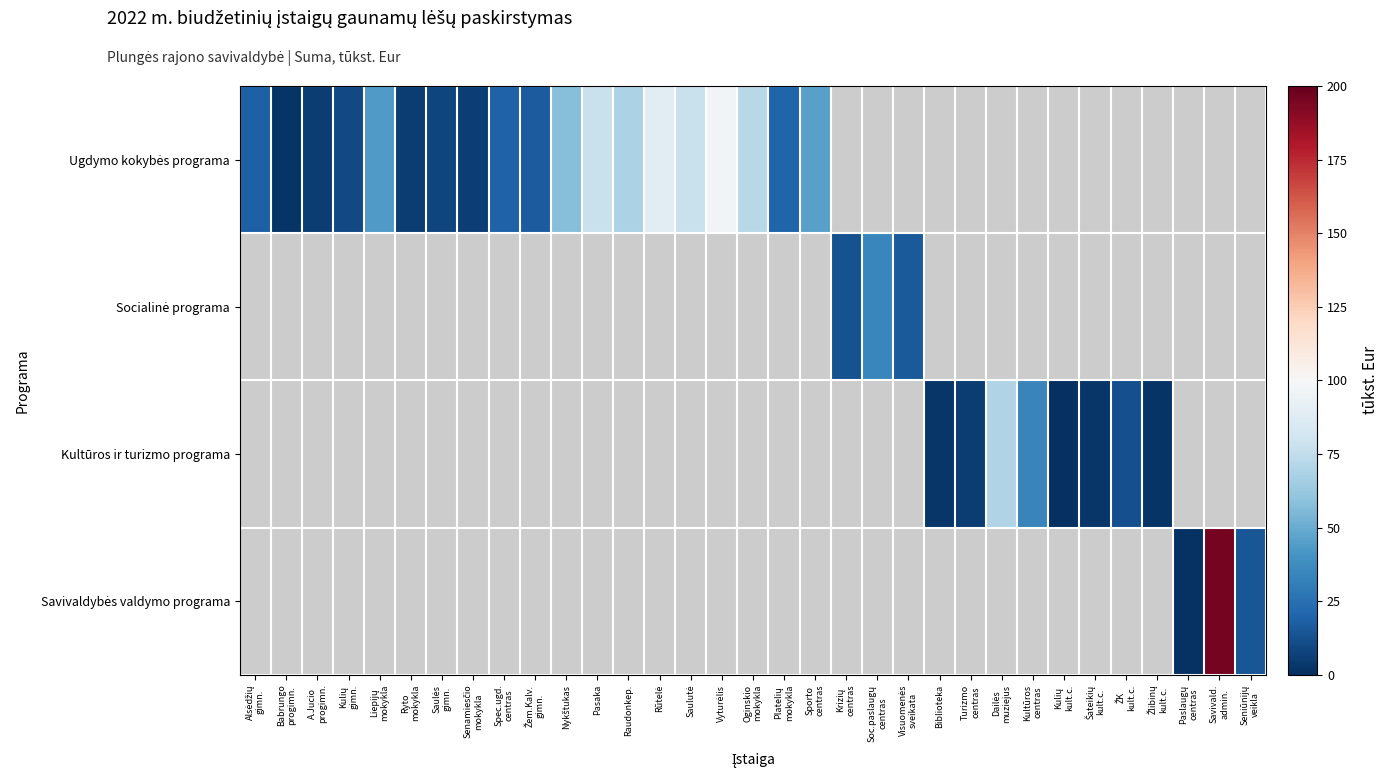

Rank the series at Babrungo progimn. from highest to lowest value.

Ugdymo kokybės programa, Socialinė programa, Kultūros ir turizmo programa, Savivaldybės valdymo programa